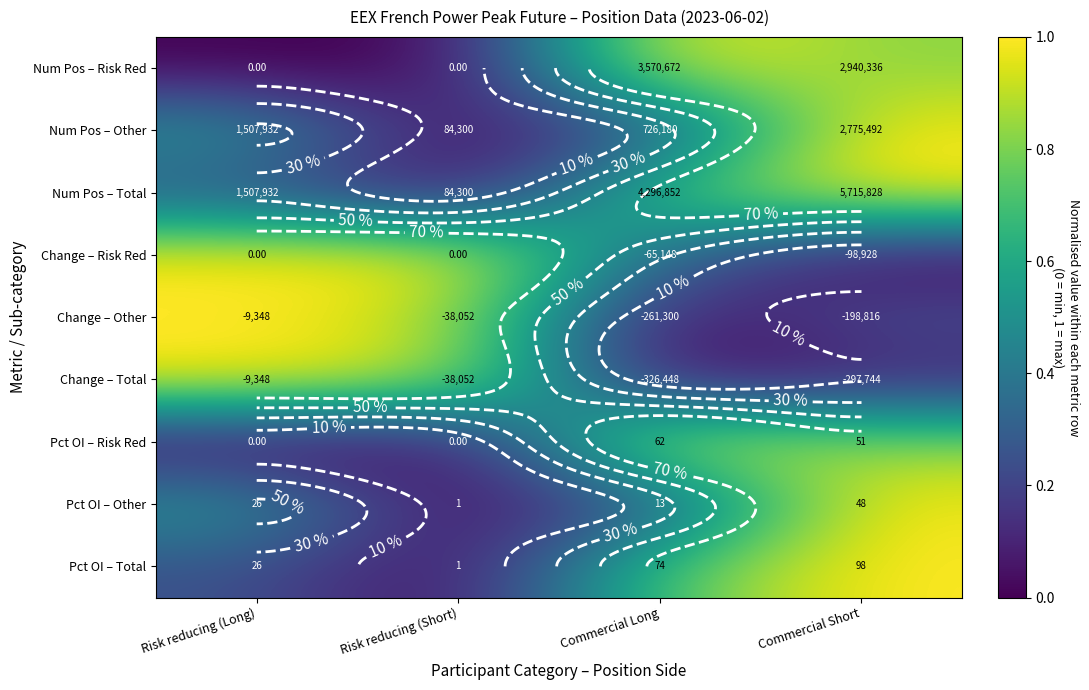

True or false: Pct OI – Risk Red has a value of 1.4 at Commercial Short.

False